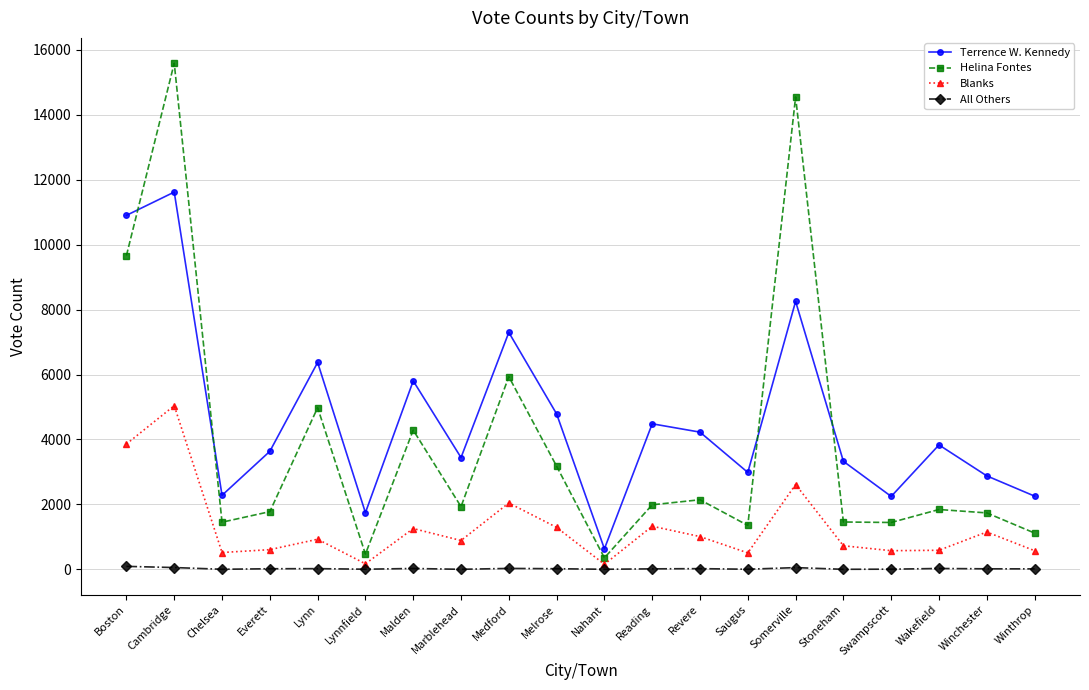

What is the label of the 11th point from the right?

Melrose